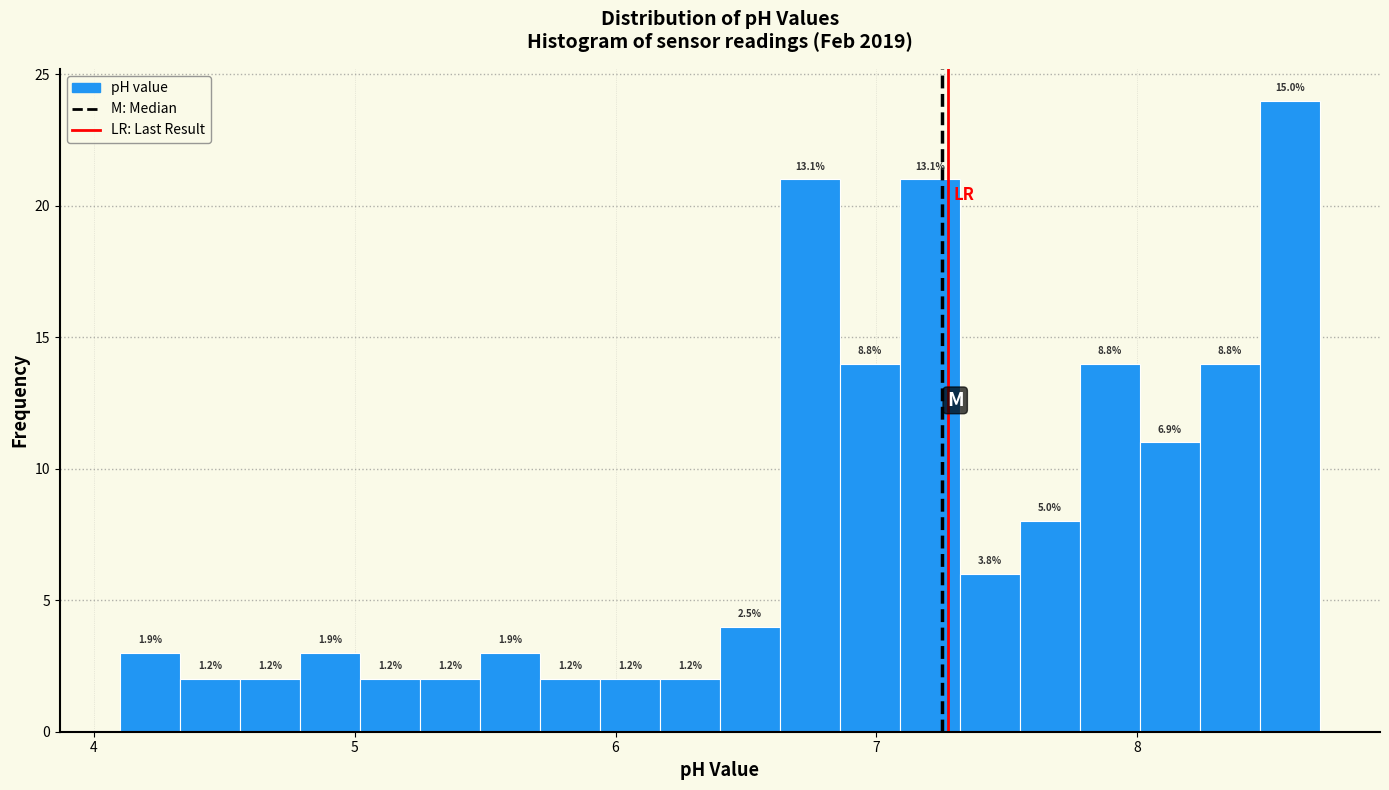

Read against the x-axis, roughly where is the centre of the tallest bar?

8.6